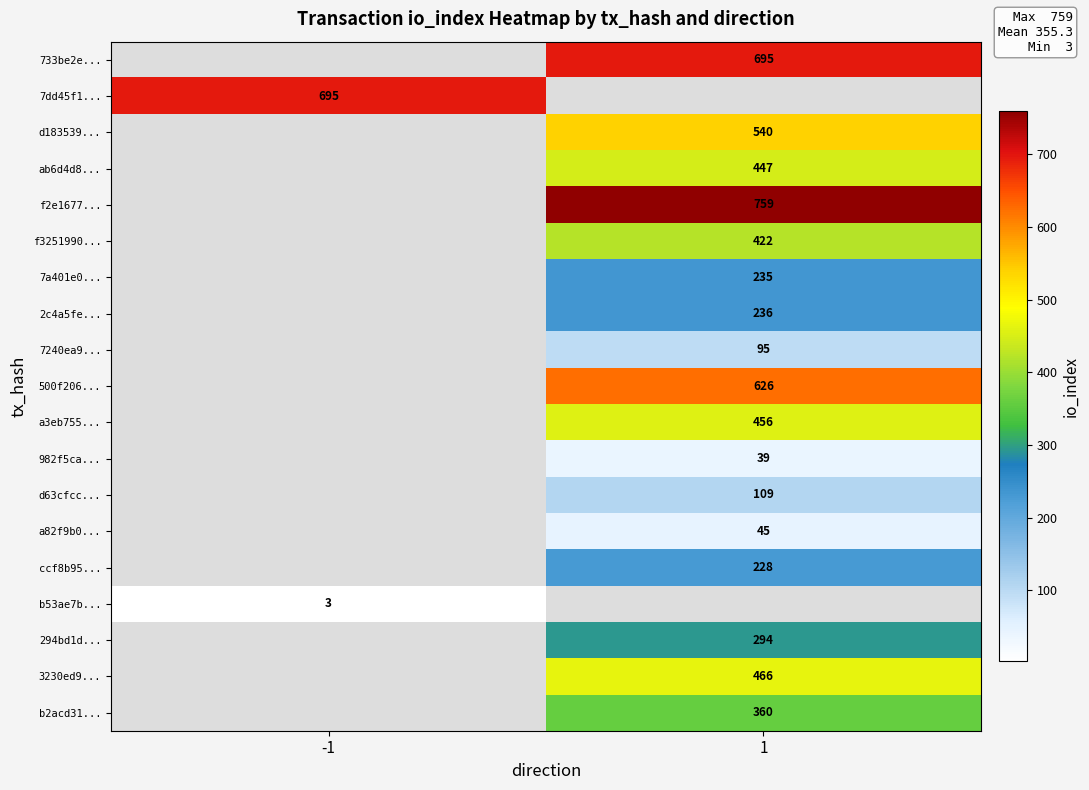

True or false: 7240ea9... has a value of 58.9 at 1.

False